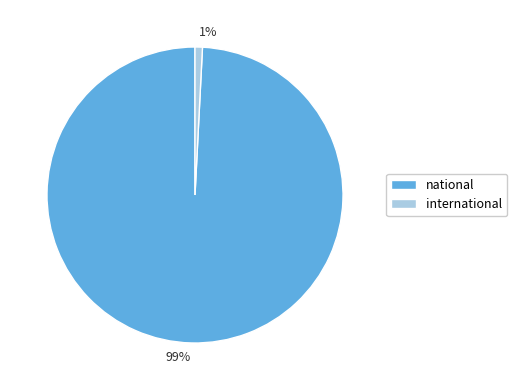

Which slice is the smallest?

international